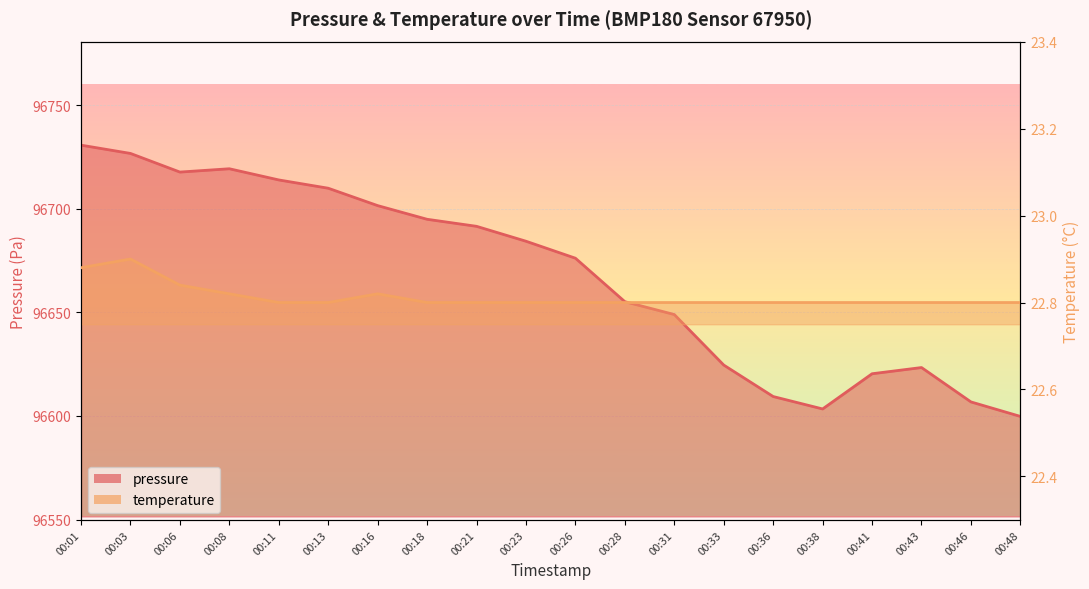

Between 00:26 and 00:13, which is larger?

00:13